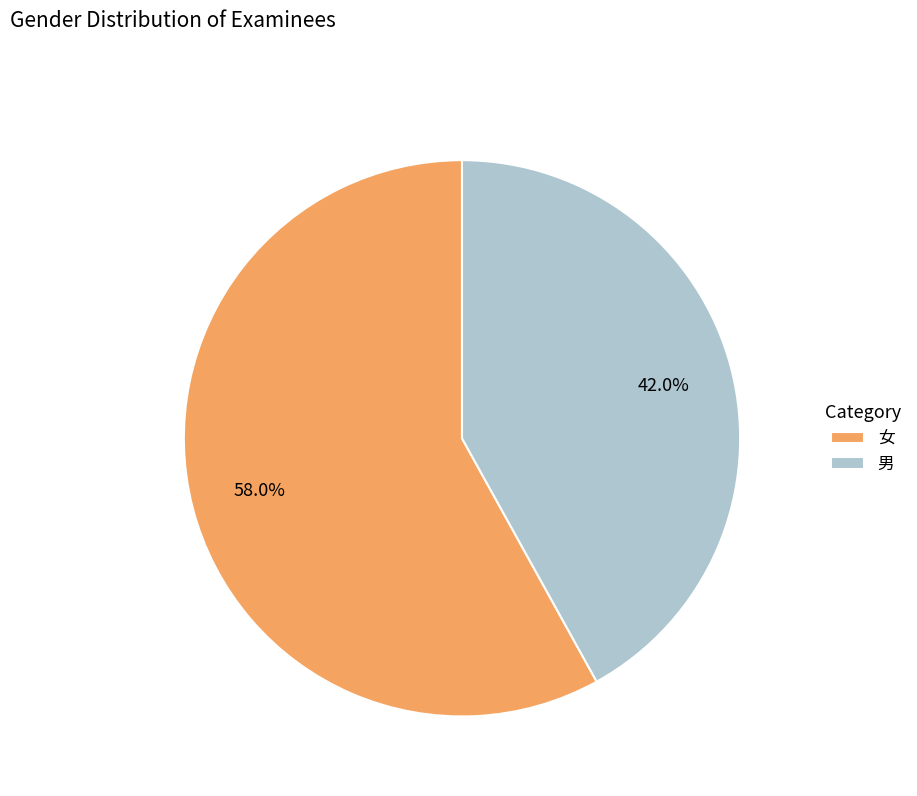

Between 女 and 男, which is larger?

女